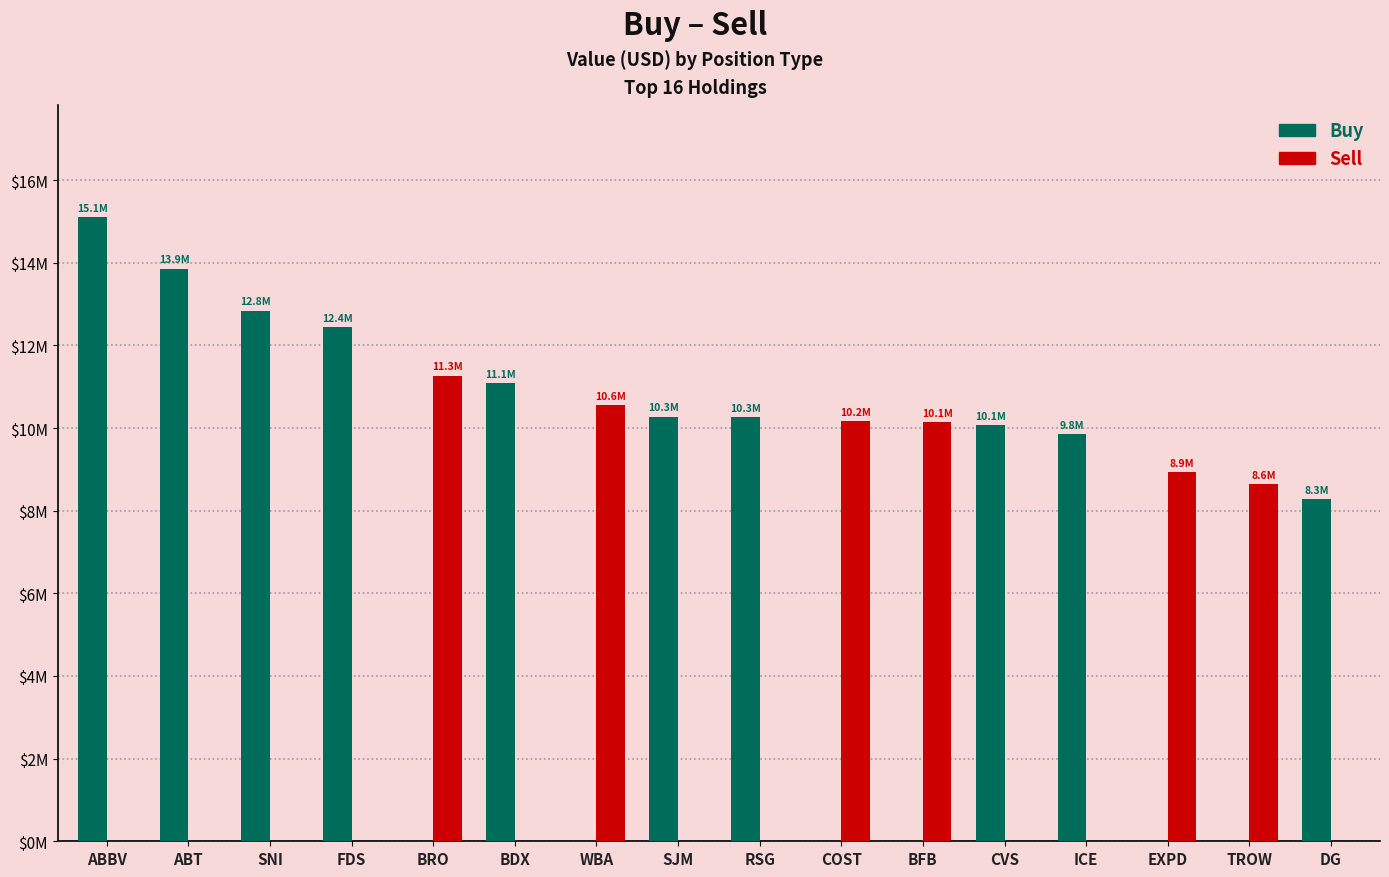

What is the label of the 4th bar from the right?

ICE